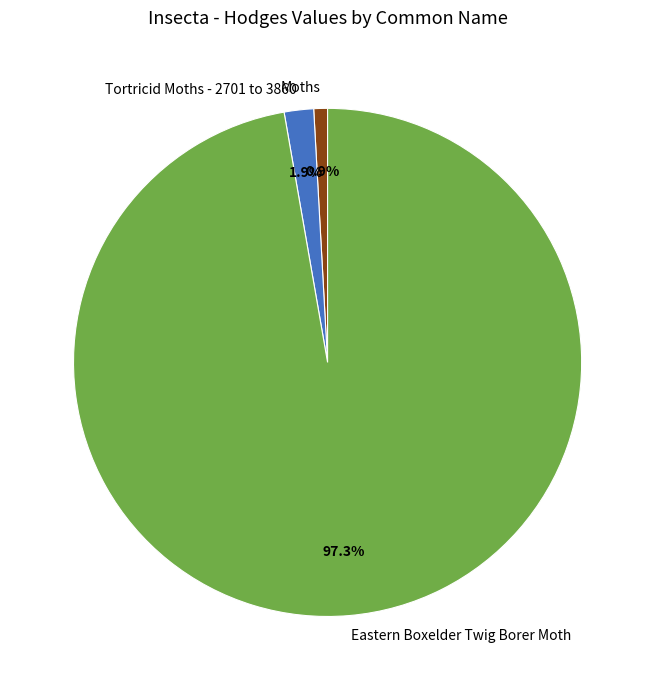

To the nearest percent, what is the difference between the largest and smallest slice percentages?

96%